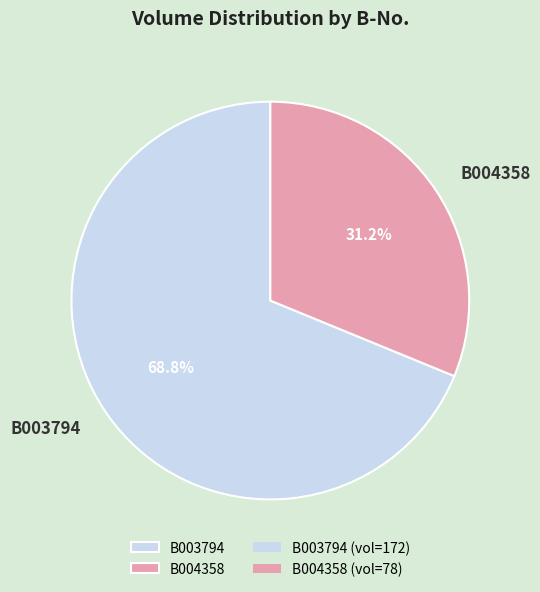

Count the number of slices in the pie.

2